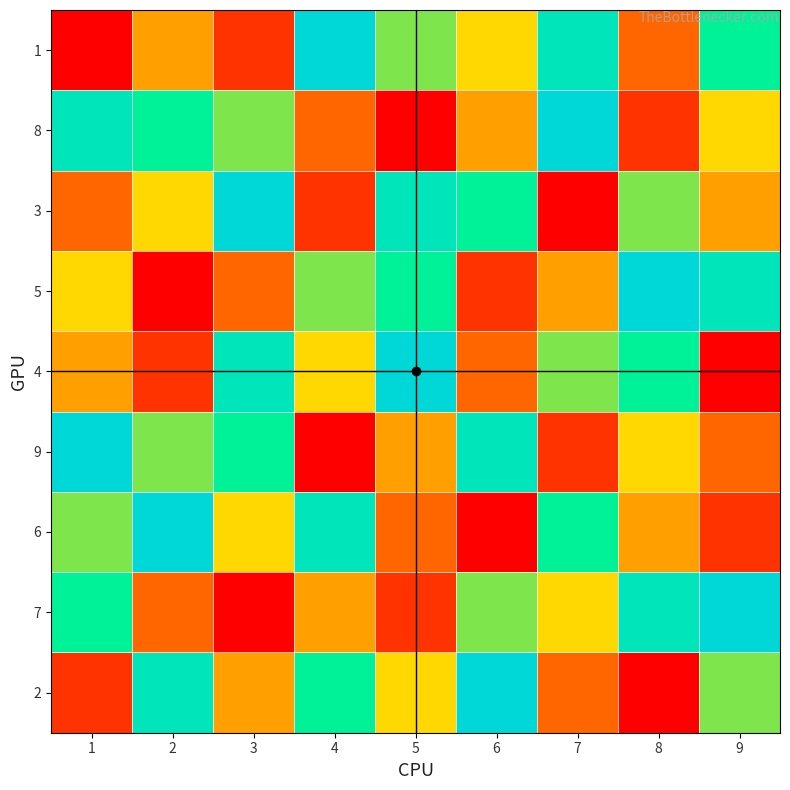

At which category does the chart reach its minimum across all series?

1